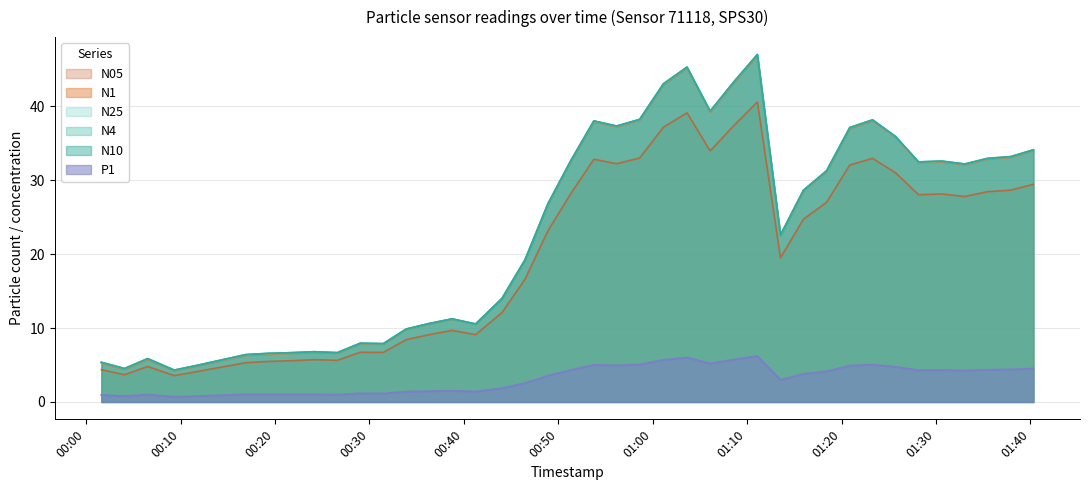

How many interior local peaks does the N4 series have?

9